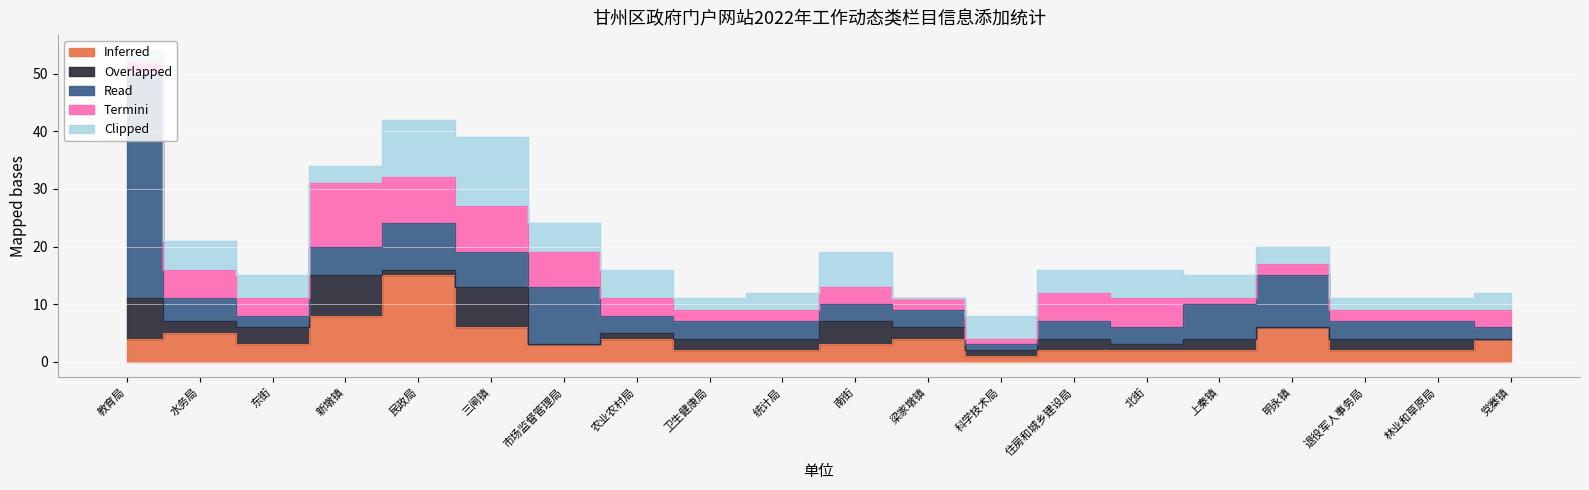

After their last crossing, which series has the higher values: Clipped or Overlapped?

Clipped